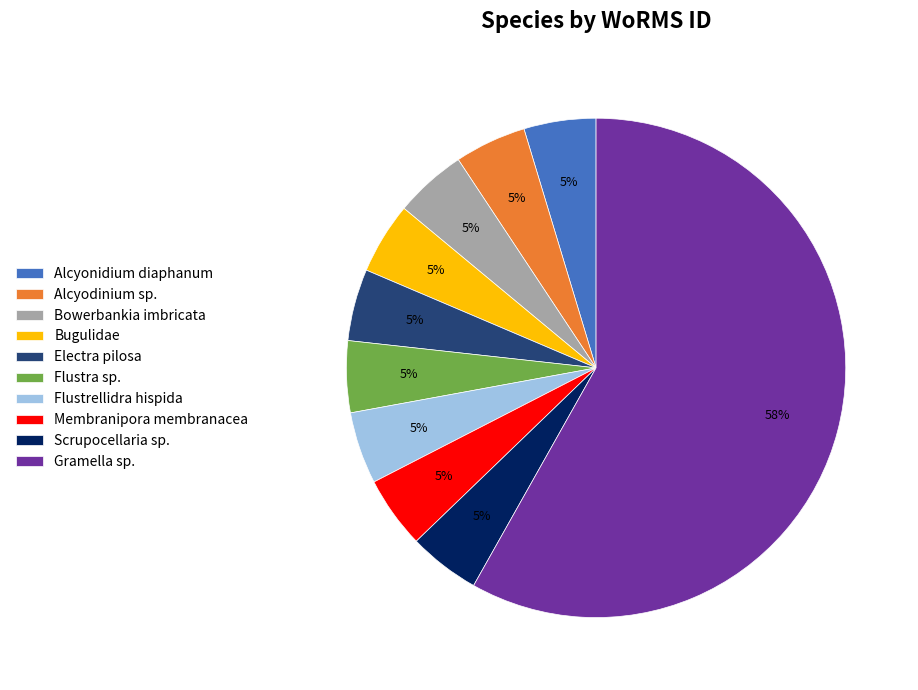

Which slice is the largest?

Gramella sp.